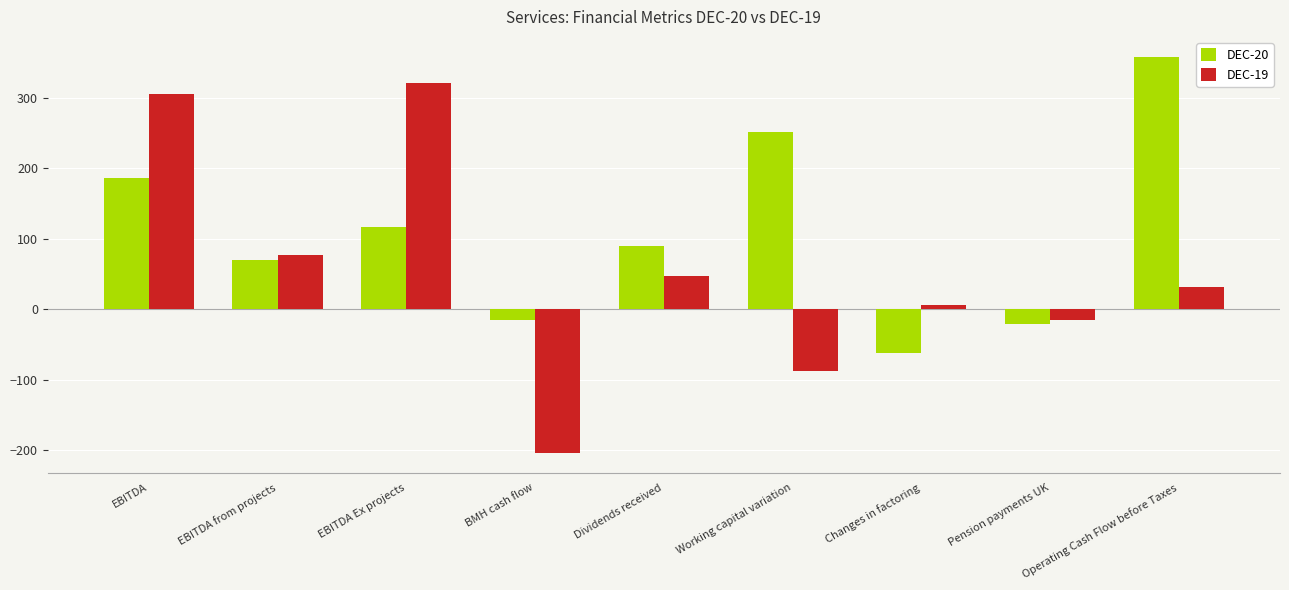

How many bars are there in total?

18